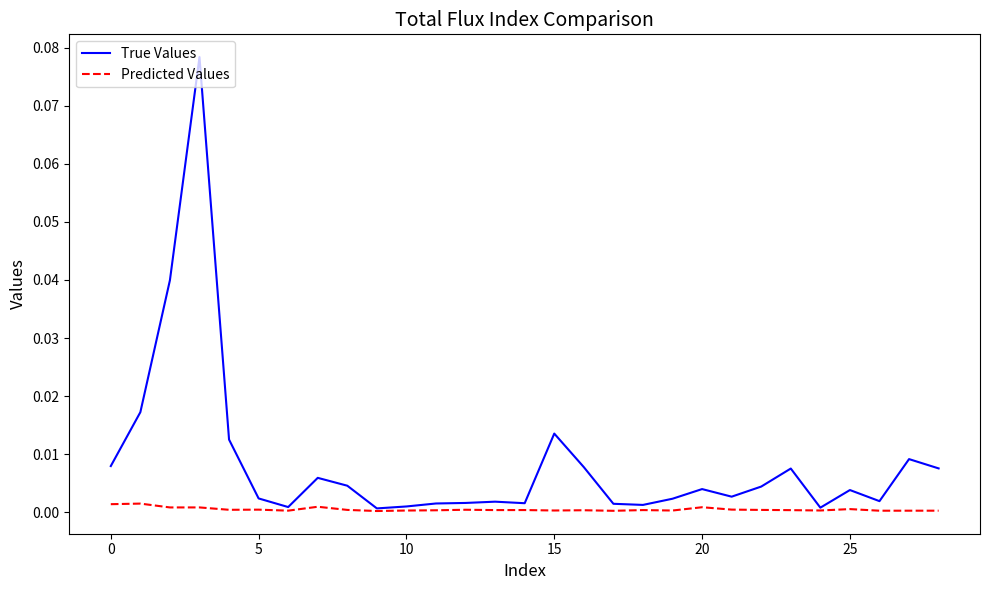

At how many categories does at least one series exceed 0?

29